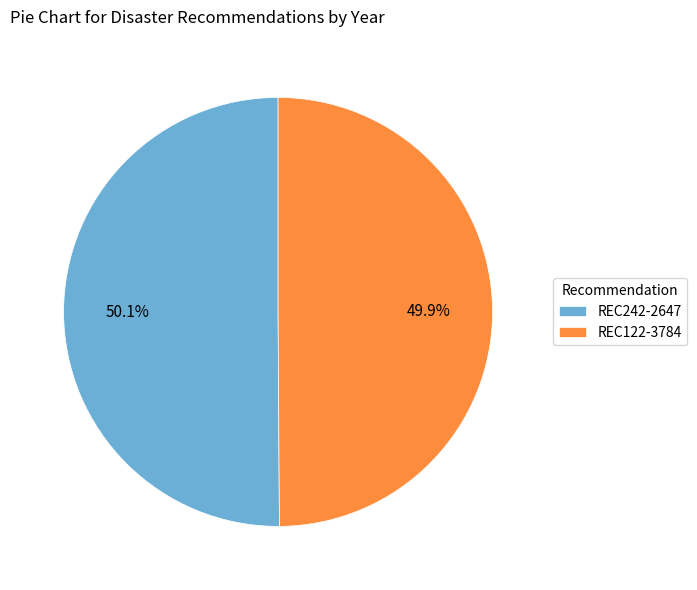

How many slices are in this pie chart?

2